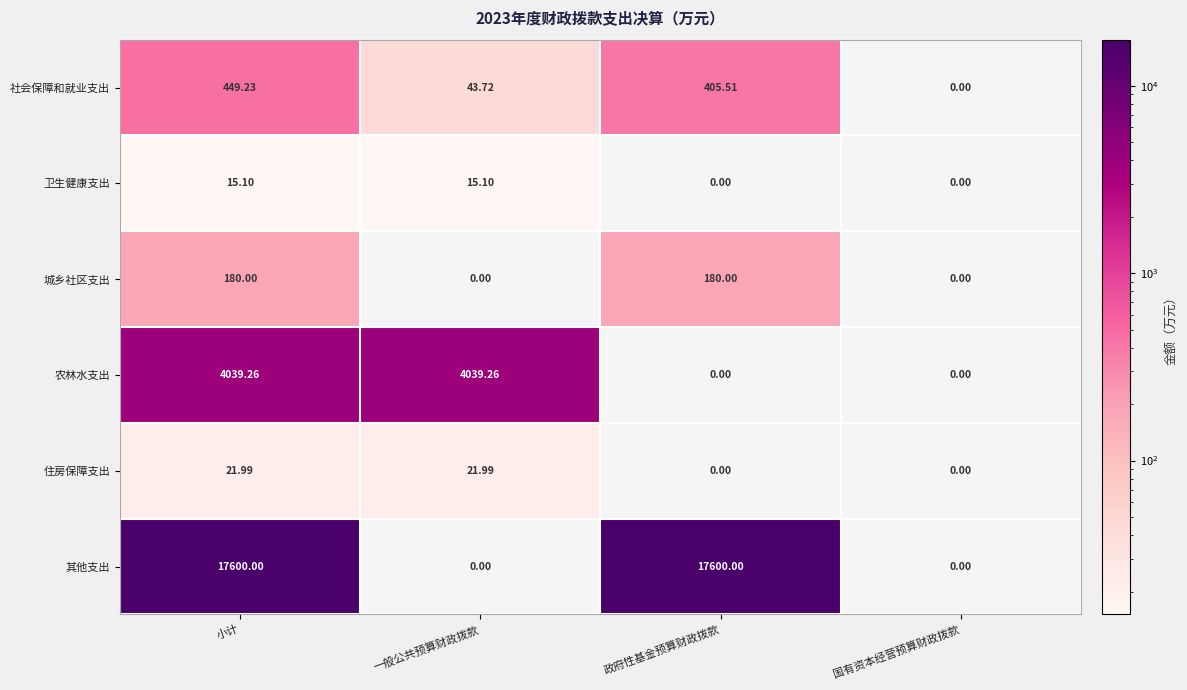

Rank the series at 小计 from lowest to highest value.

卫生健康支出, 住房保障支出, 城乡社区支出, 社会保障和就业支出, 农林水支出, 其他支出